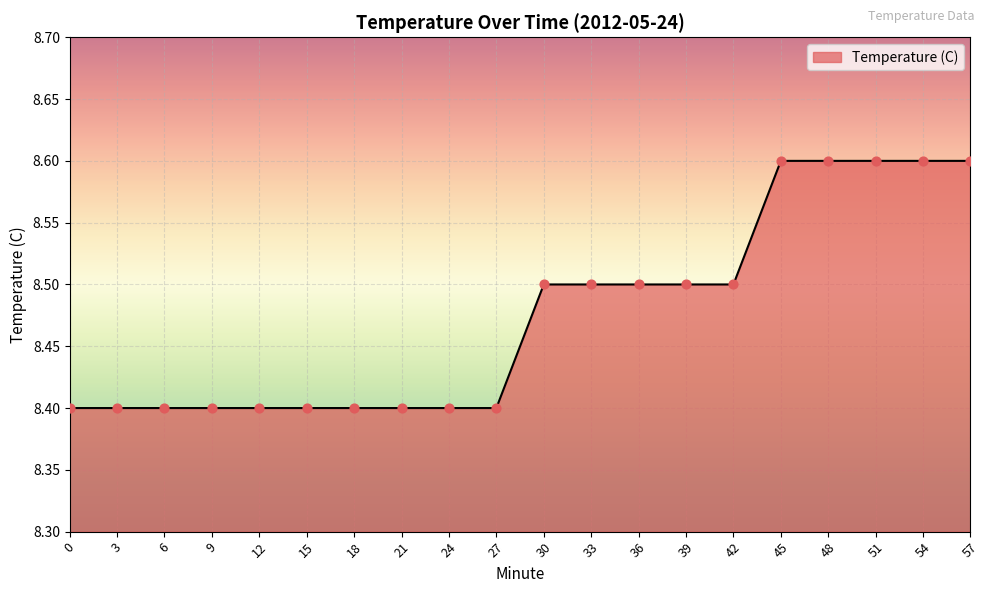

Between 15 and 51, which is larger?

51